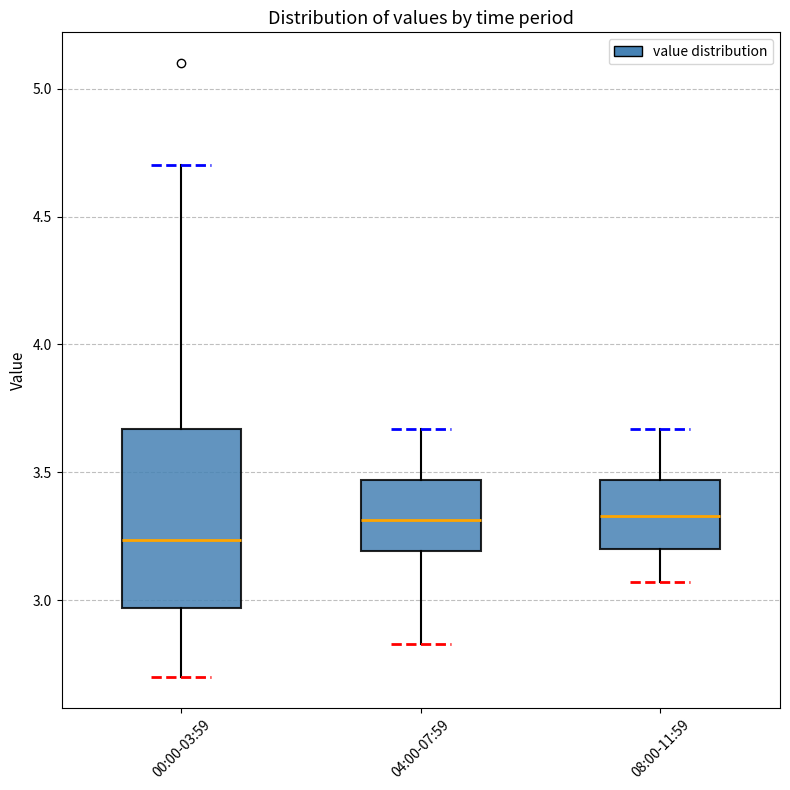

Reading left to right, transcribe this box plot: for each box, give where its median line is, the range the box spans, and where its two whiskers end, as read against the y-axis. The values are not printed on the chart, so give them approximately, as read against the axis.

00:00-03:59: median 3.25, box 2.95 to 3.65, whiskers 2.70 to 4.70
04:00-07:59: median 3.30, box 3.20 to 3.45, whiskers 2.85 to 3.65
08:00-11:59: median 3.35, box 3.20 to 3.45, whiskers 3.05 to 3.65